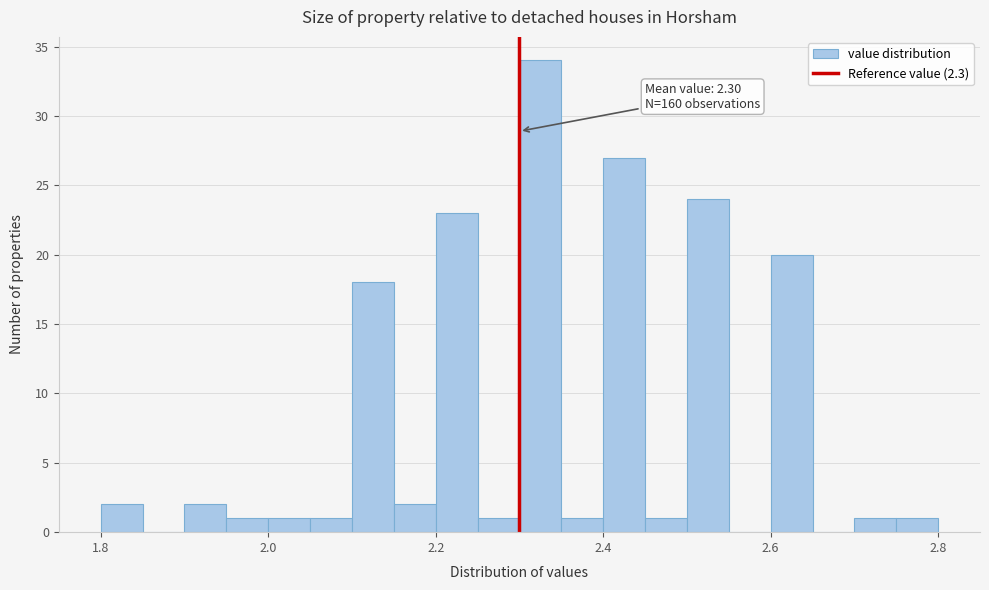

Around what value on the x-axis is the tallest bar? Give the approximate position of its centre, as read against the axis.

2.32